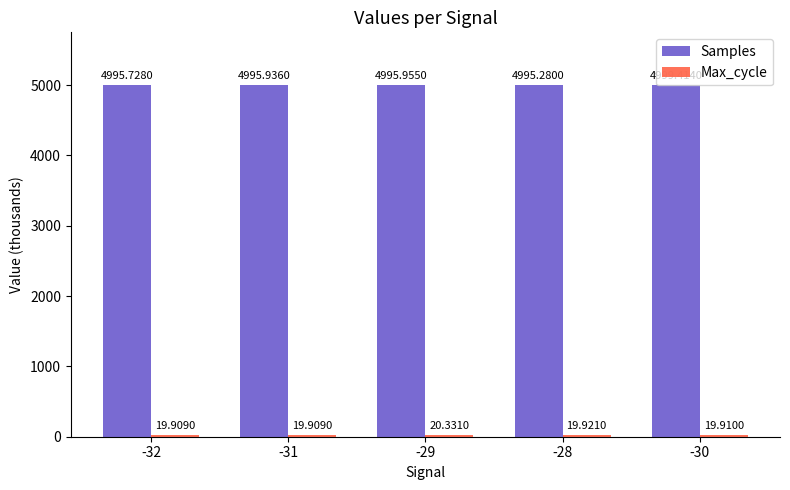

What is the average value of the Samples series?

4996.5